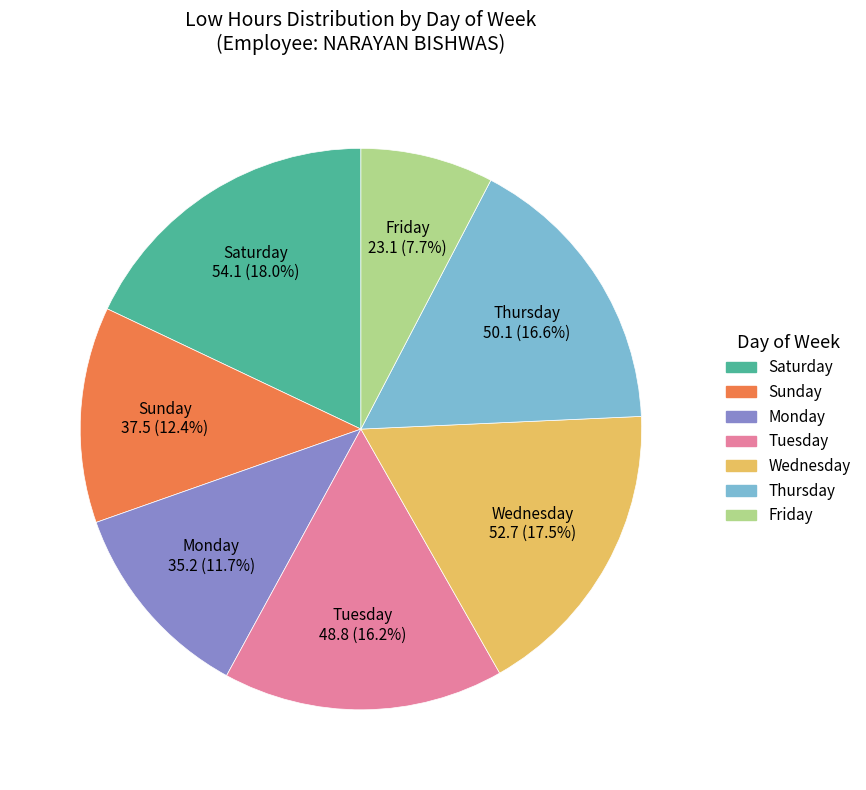

Is there a majority slice in this chart?

No